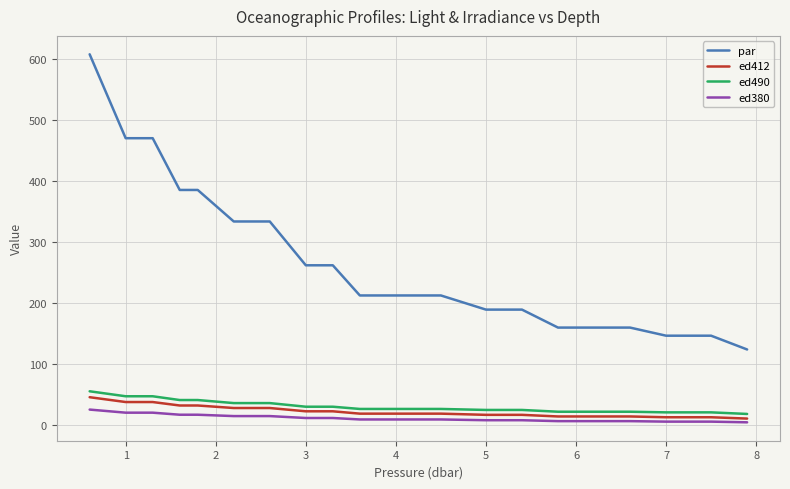

What is the maximum value shown in the chart?

607.3